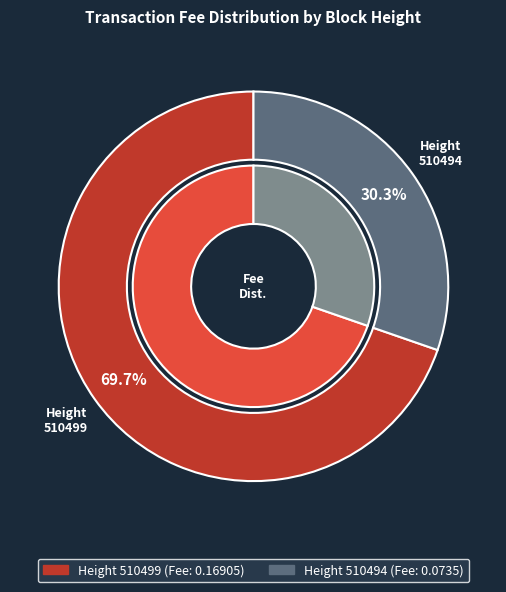

The 510494 slice represents 40% of the pie. True or false?

False